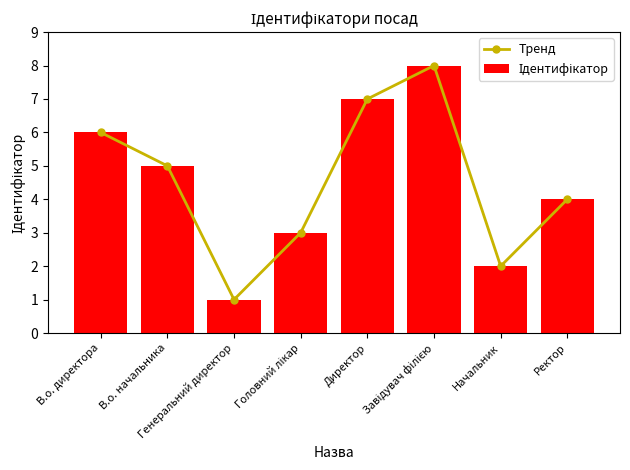

What is the label of the 4th bar from the right?

Директор